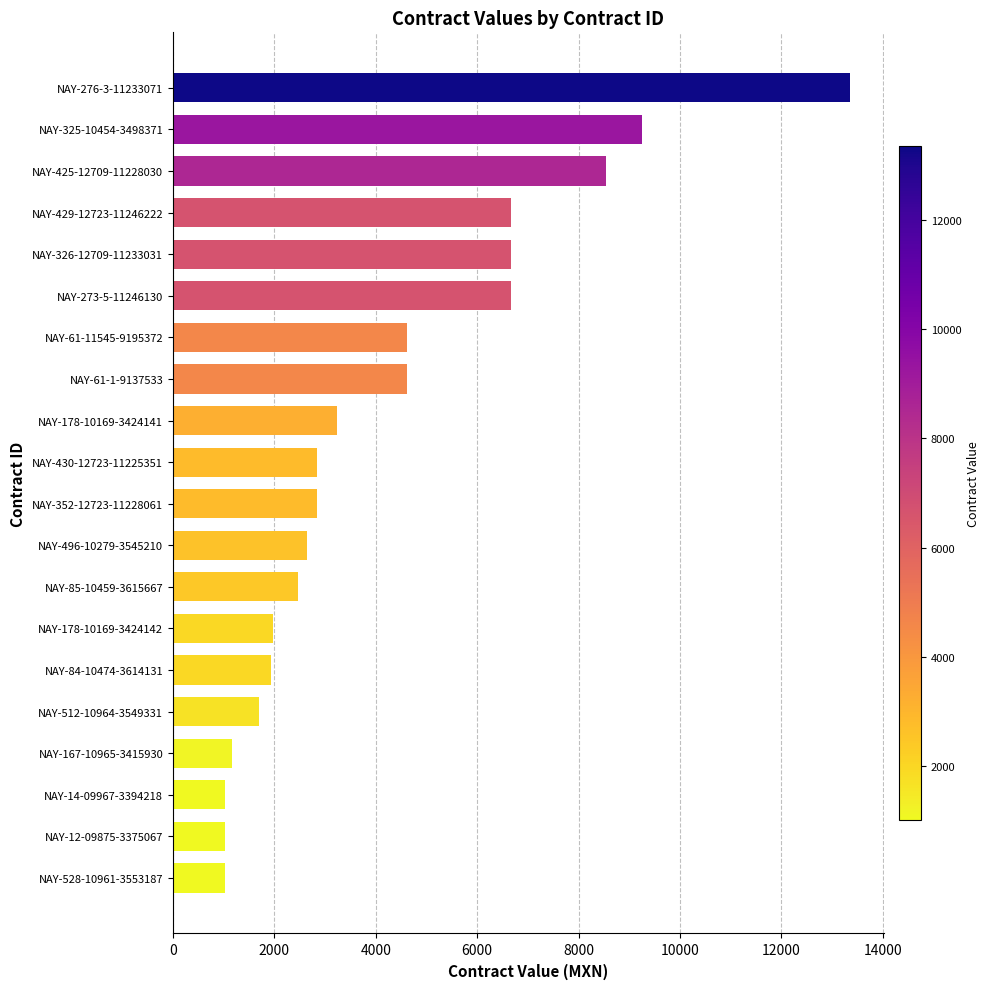

What is the greatest value displayed?

13348.4